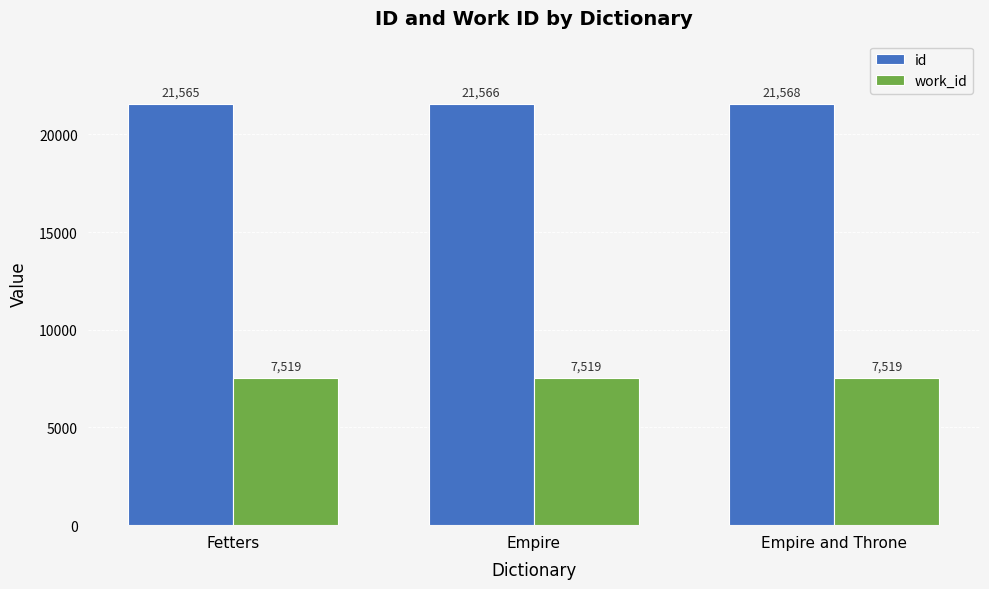

How many data points in id are less than 21566?

1